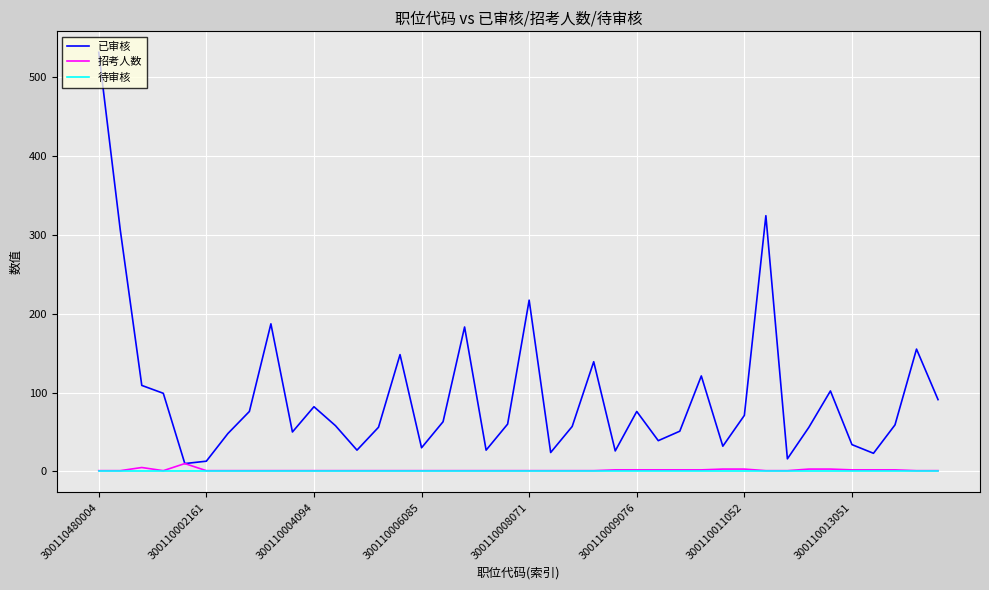

What is the sum of all 招考人数 values?

69